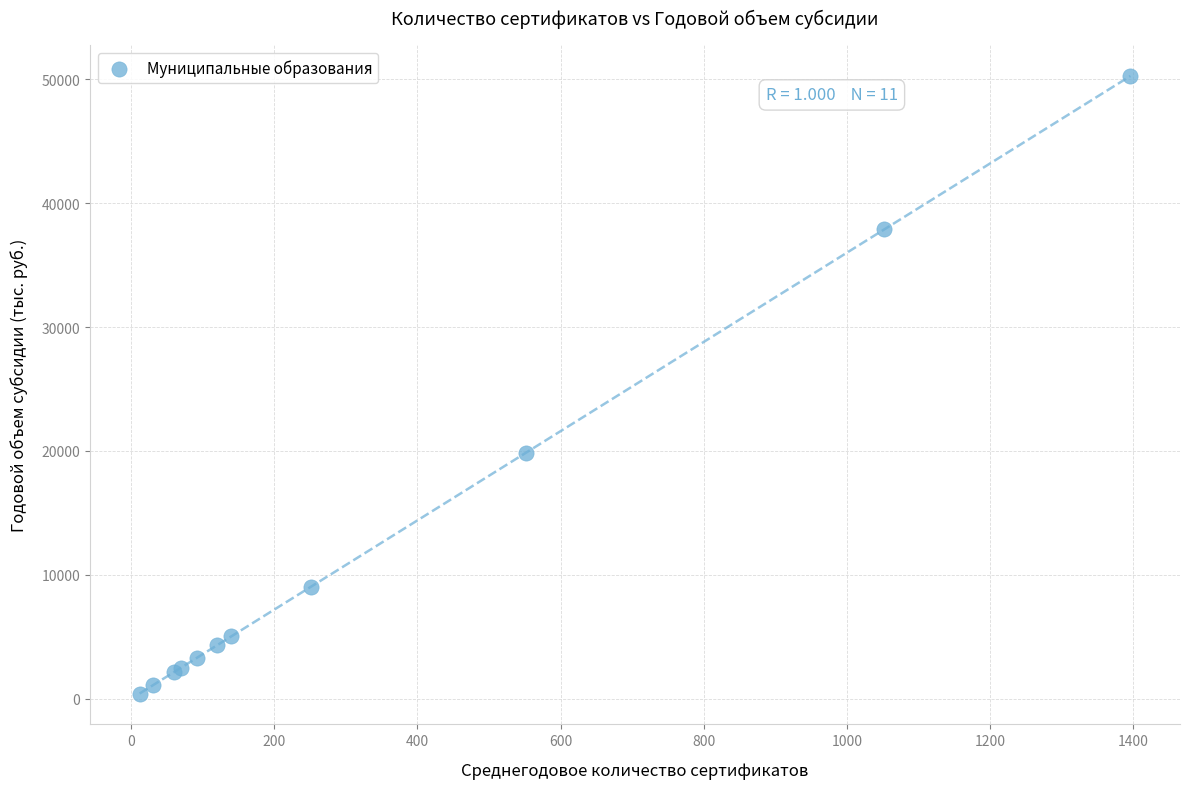

What Y value in the scatter plot is closest to 25344?

19872